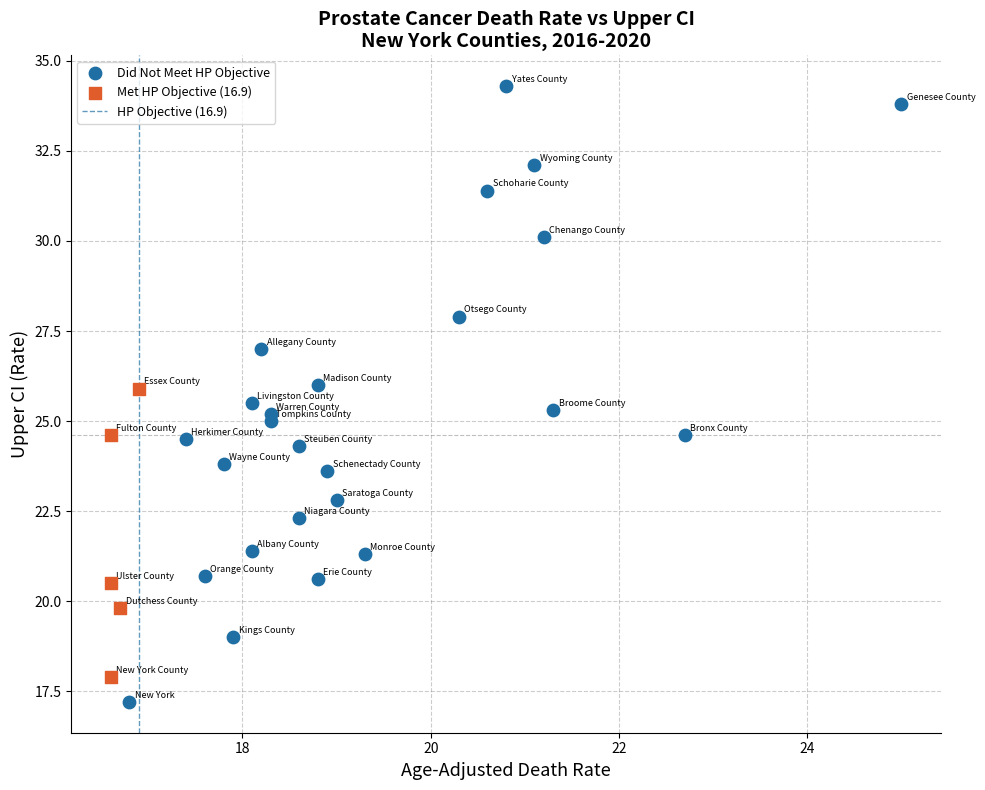

Which series has the widest spread of Y values?

Did Not Meet HP Objective